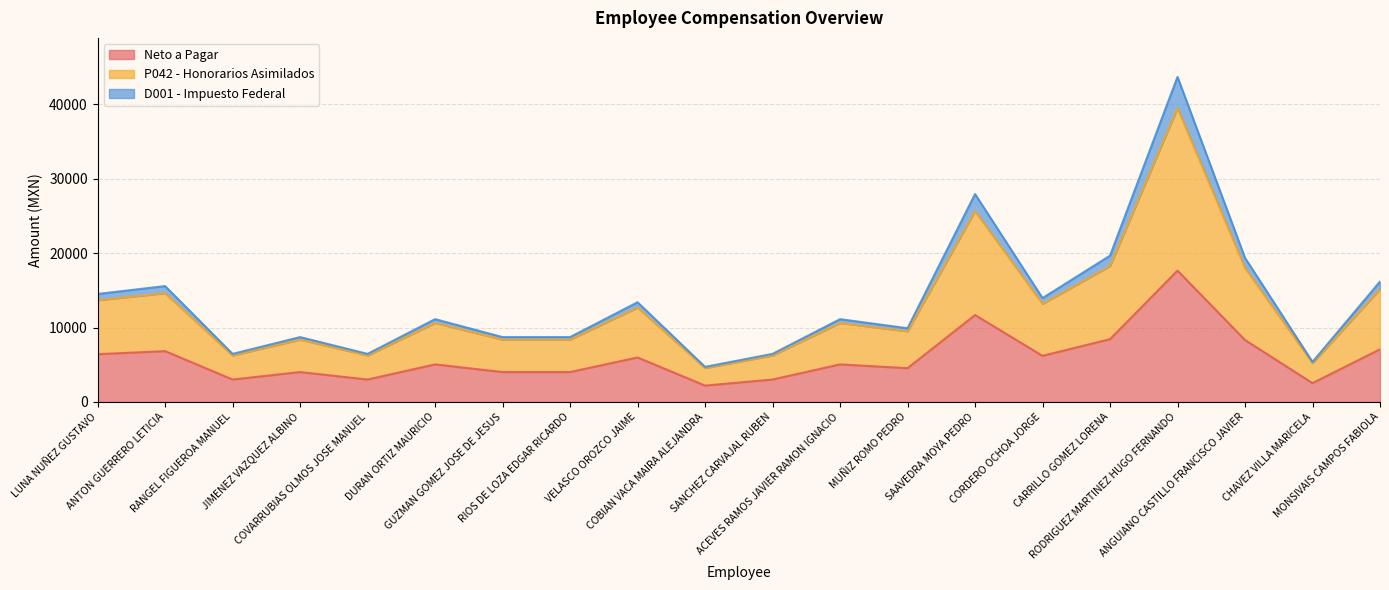

List the labels in order of Neto a Pagar value, largest first.

RODRIGUEZ MARTINEZ HUGO FERNANDO, SAAVEDRA MOYA PEDRO, CARRILLO GOMEZ LORENA, ANGUIANO CASTILLO FRANCISCO JAVIER, MONSIVAIS CAMPOS FABIOLA, ANTON GUERRERO LETICIA, LUNA NUÑEZ GUSTAVO, CORDERO OCHOA JORGE, VELASCO OROZCO JAIME, DURAN ORTIZ MAURICIO, ACEVES RAMOS JAVIER RAMON IGNACIO, MUÑIZ ROMO PEDRO, JIMENEZ VAZQUEZ ALBINO, GUZMAN GOMEZ JOSE DE JESUS, RIOS DE LOZA EDGAR RICARDO, RANGEL FIGUEROA MANUEL, COVARRUBIAS OLMOS JOSE MANUEL, SANCHEZ CARVAJAL RUBEN, CHAVEZ VILLA MARICELA, COBIAN VACA MAIRA ALEJANDRA